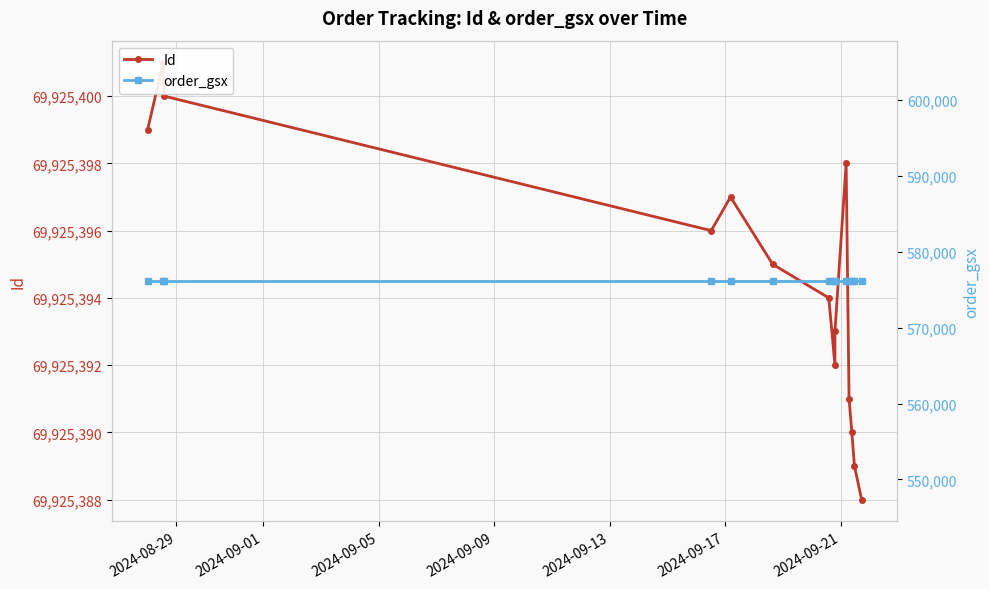

True or false: Id has a value of 30870377 at 9.

False